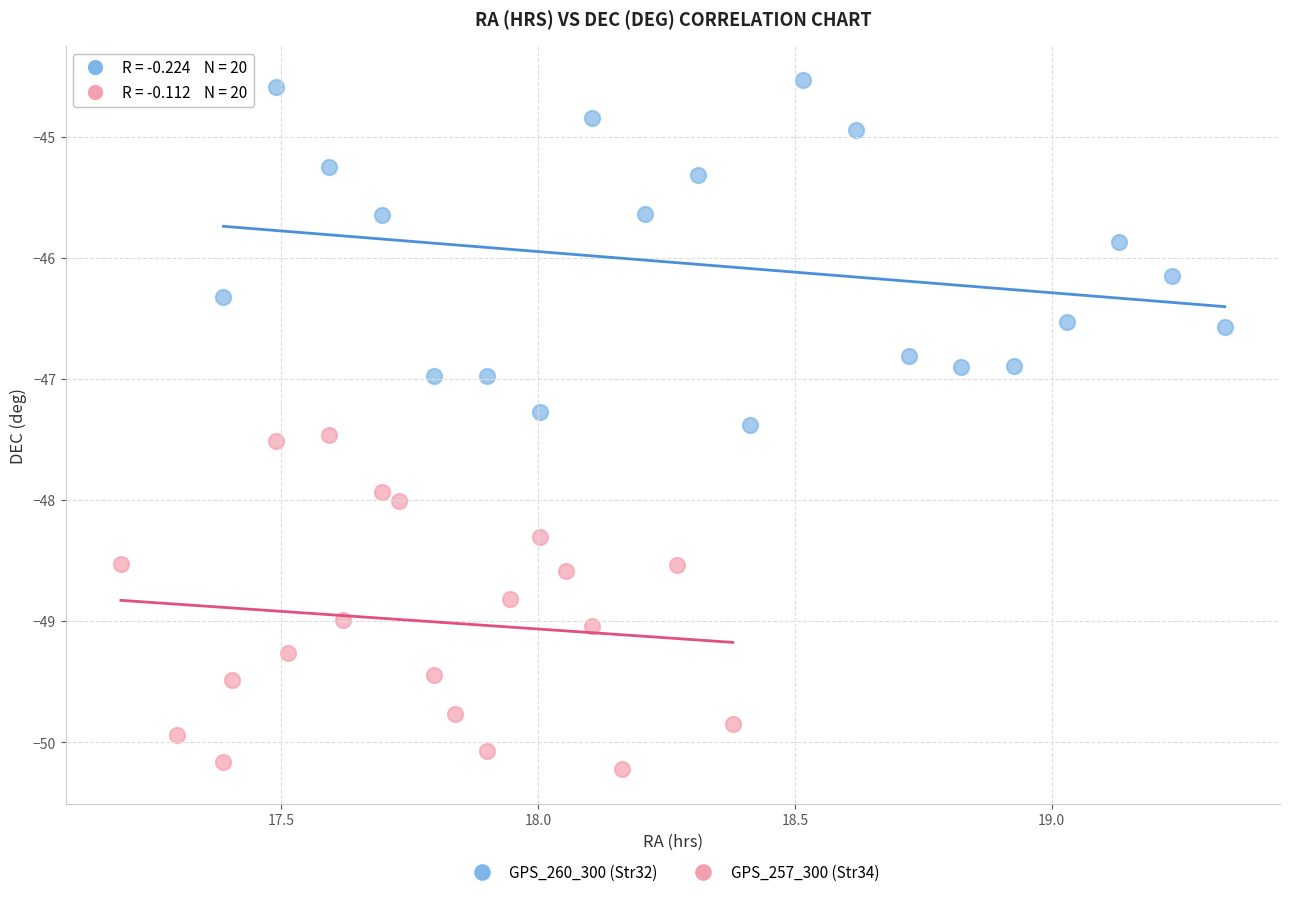

Which series contains the highest Y value?

GPS_260_300 (Str32)